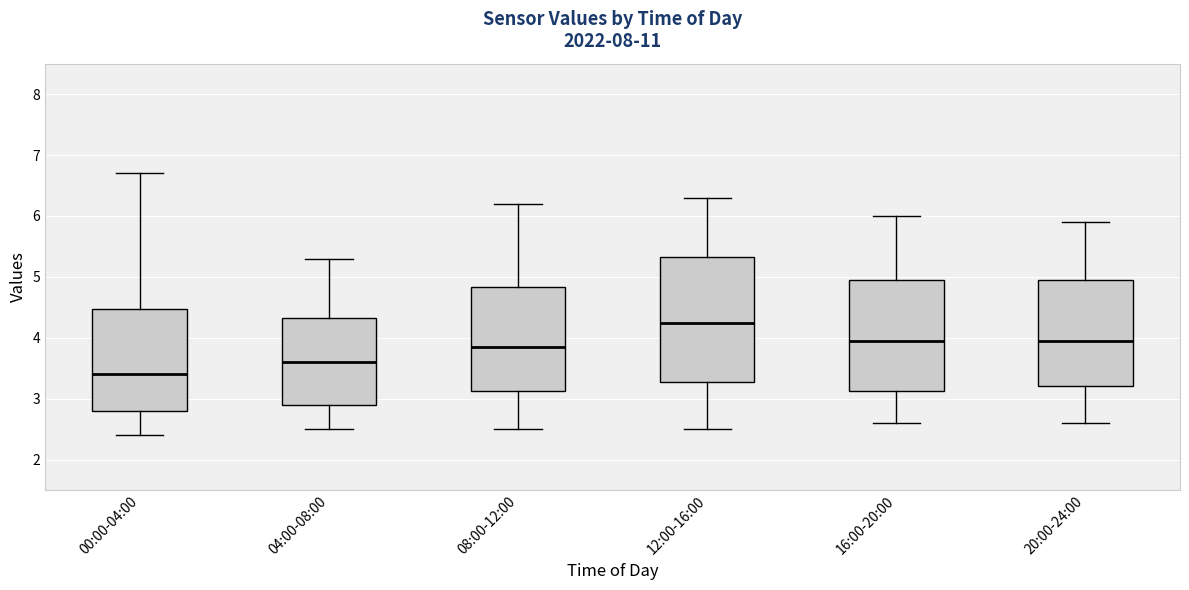

Reading left to right, read every box against the y-axis: the position of its median line, the range the box covers, and the ends of its whiskers. The values are not printed on the chart, so give them approximately, as read against the axis.

00:00-04:00: median 3.4, box 2.8 to 4.5, whiskers 2.4 to 6.7
04:00-08:00: median 3.6, box 2.9 to 4.3, whiskers 2.5 to 5.3
08:00-12:00: median 3.9, box 3.1 to 4.8, whiskers 2.5 to 6.2
12:00-16:00: median 4.3, box 3.3 to 5.3, whiskers 2.5 to 6.3
16:00-20:00: median 4.0, box 3.1 to 5.0, whiskers 2.6 to 6.0
20:00-24:00: median 4.0, box 3.2 to 5.0, whiskers 2.6 to 5.9